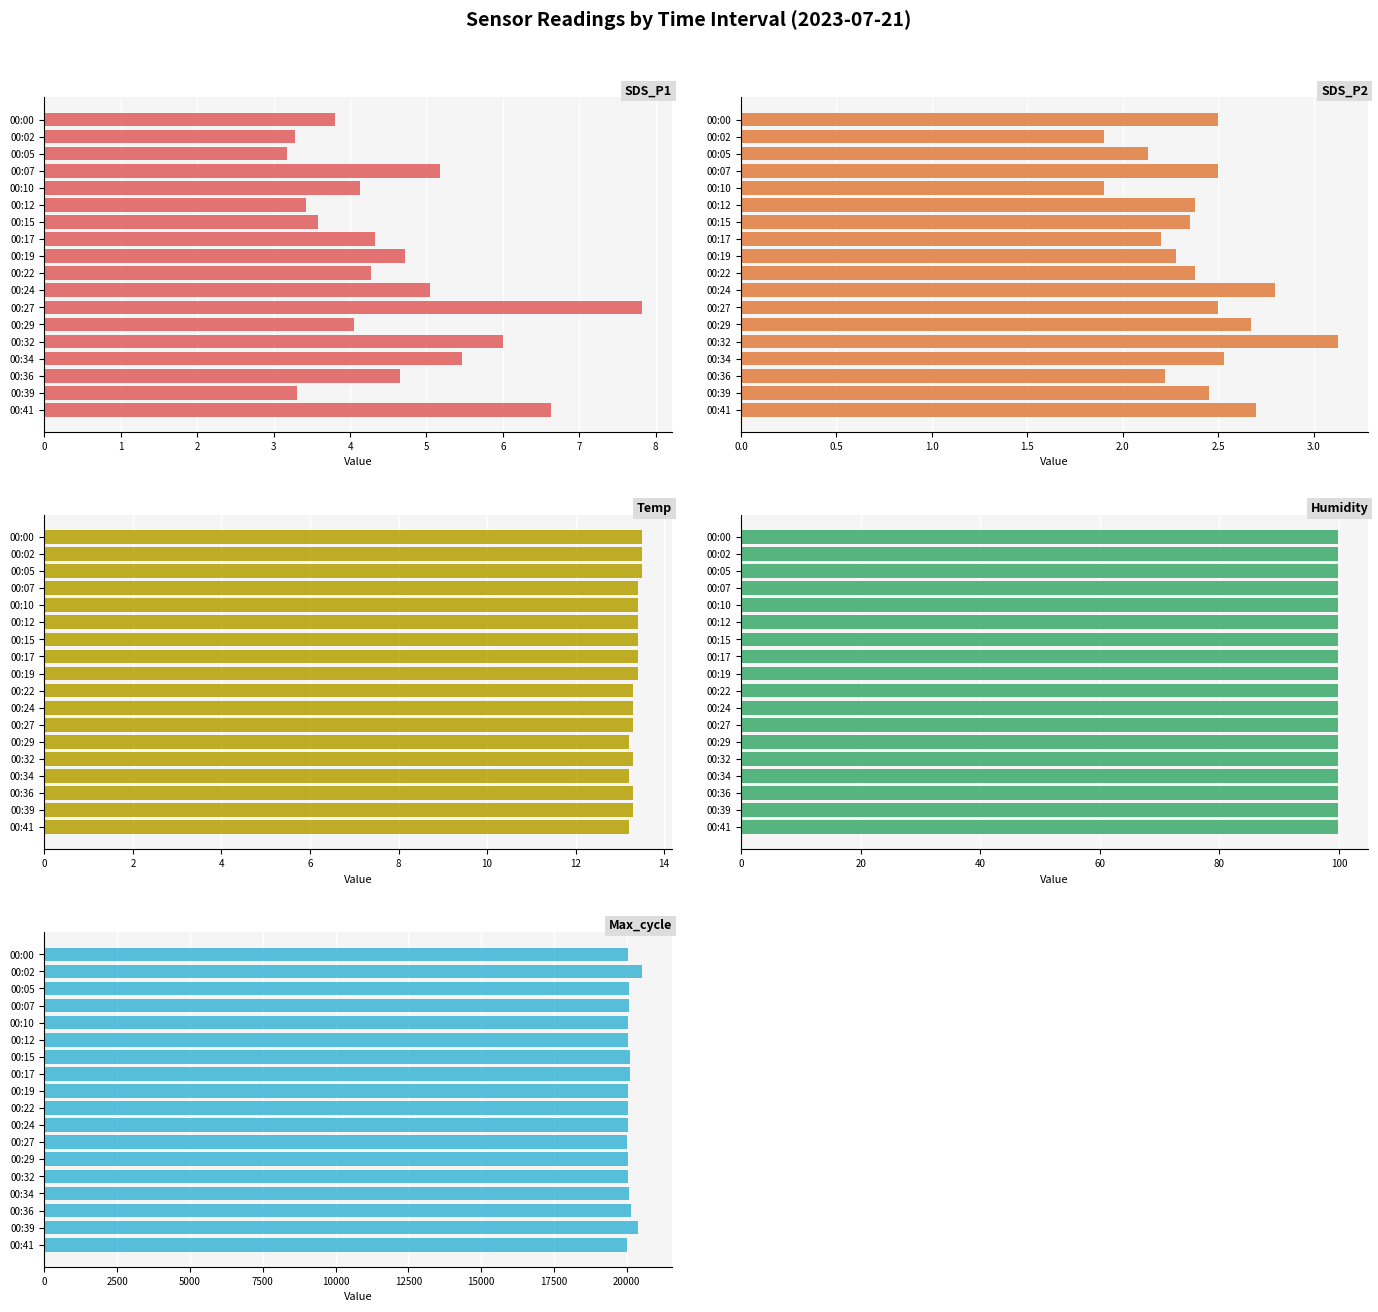

List the labels in order of SDS_P1 value, smallest first.

00:05, 00:02, 00:39, 00:12, 00:15, 00:00, 00:29, 00:10, 00:22, 00:17, 00:36, 00:19, 00:24, 00:07, 00:34, 00:32, 00:41, 00:27